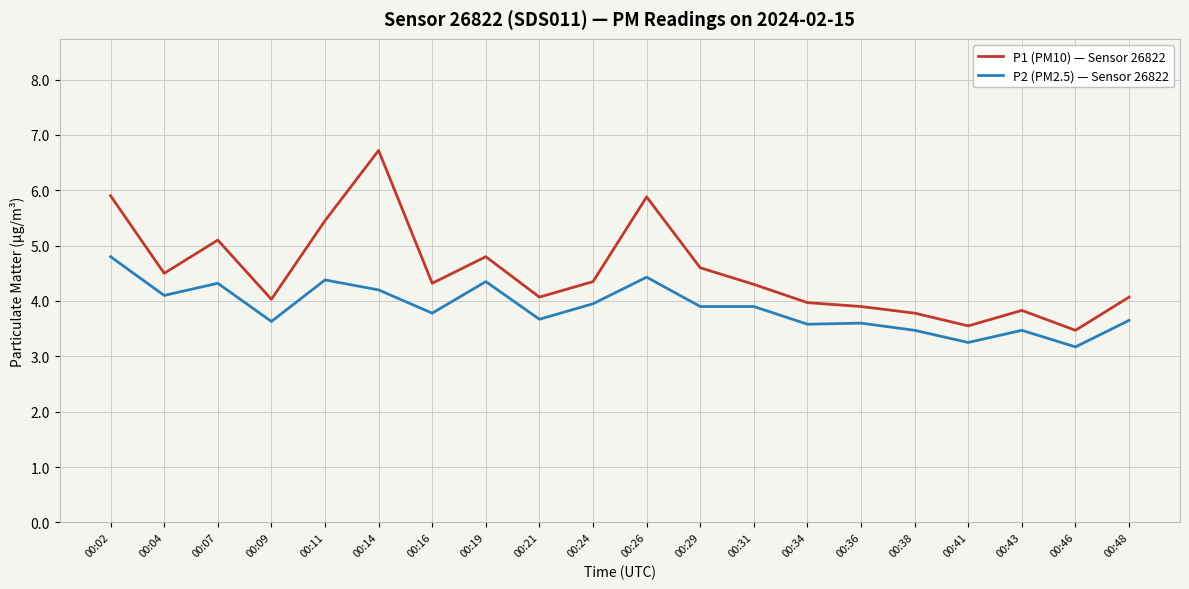

At which label does P2 (PM2.5) — Sensor 26822 reach its peak?

00:02